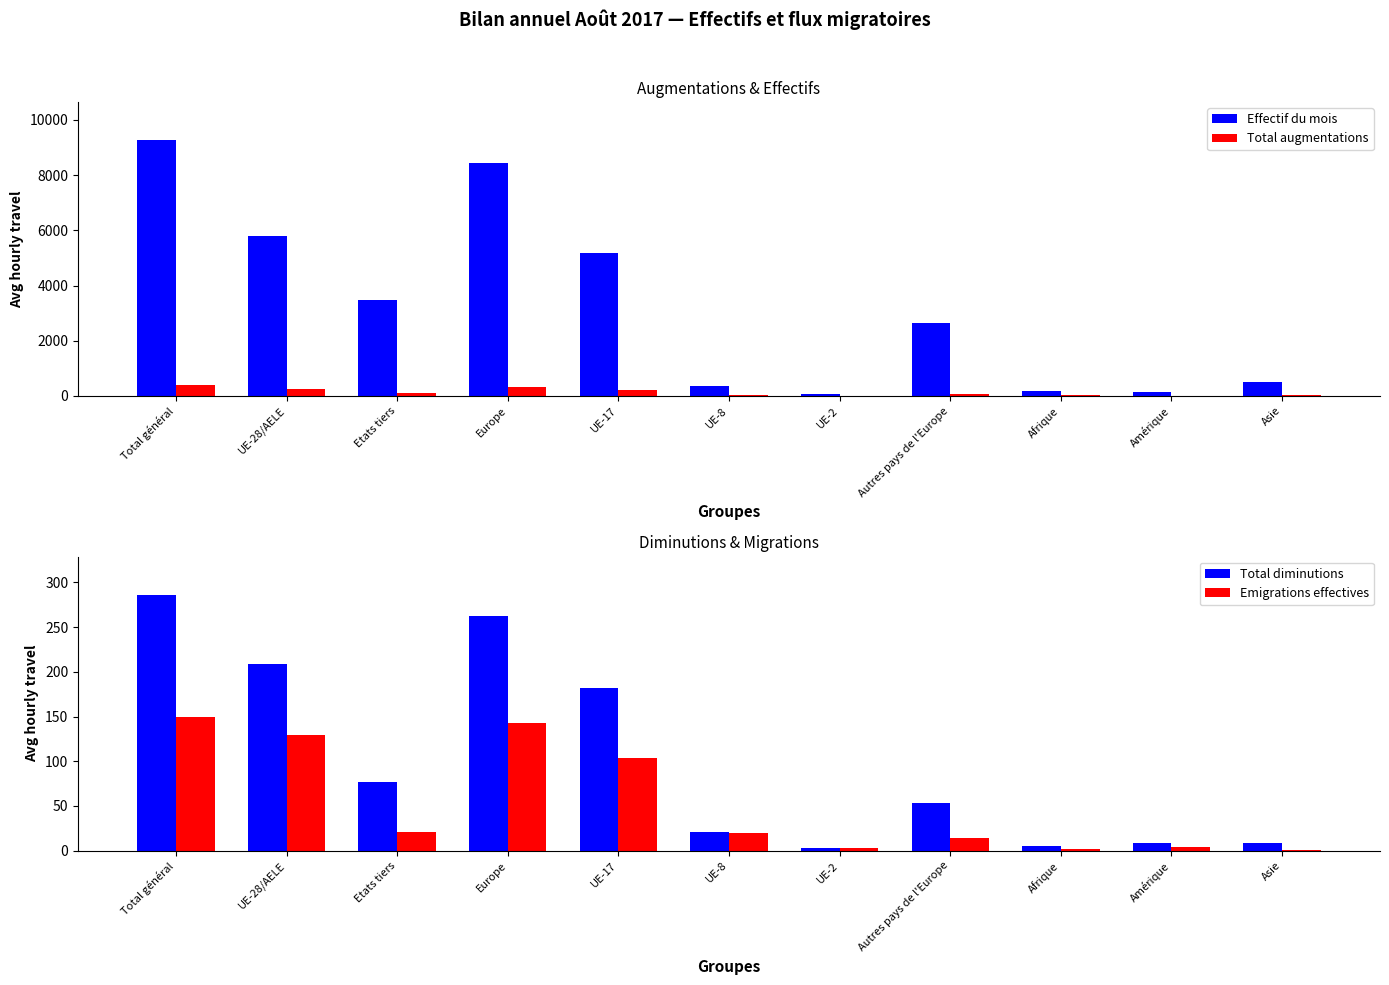

The Total diminutions series shows 53 at Autres pays de l'Europe. True or false?

True